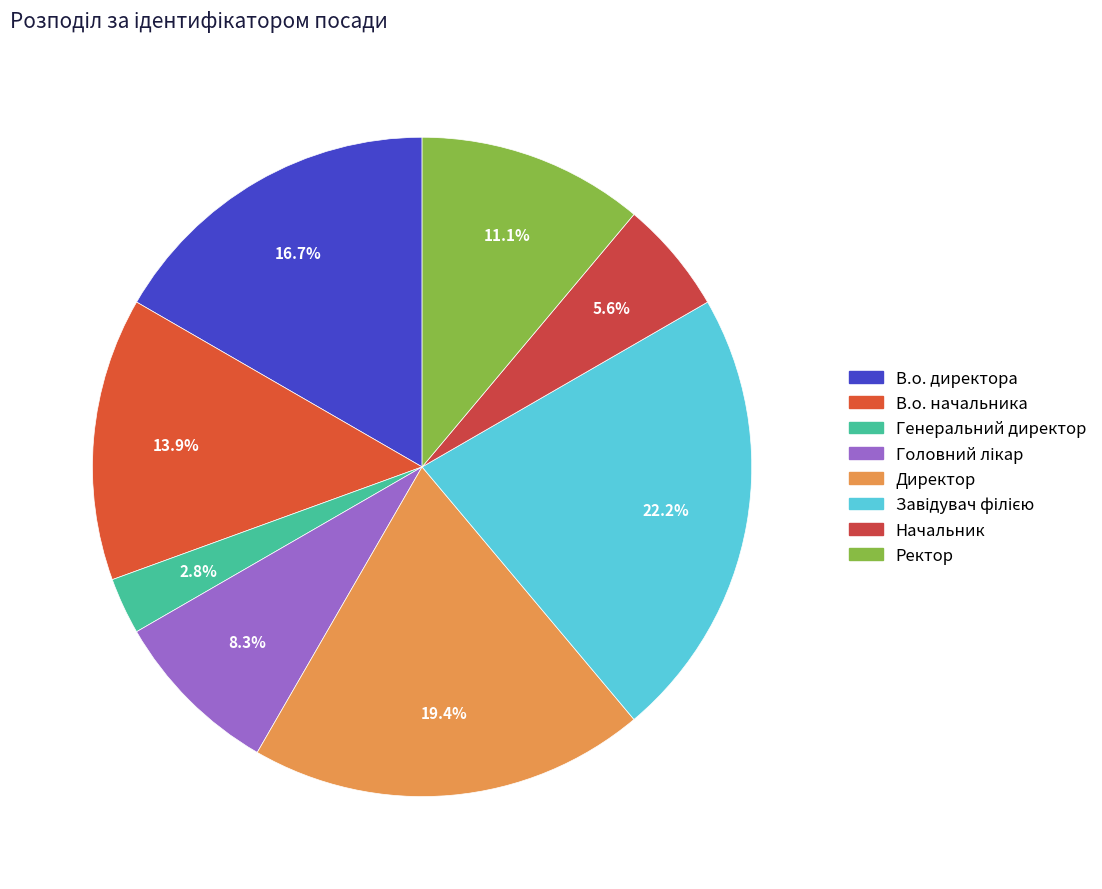

To the nearest percent, what portion does Генеральний директор represent?

3%